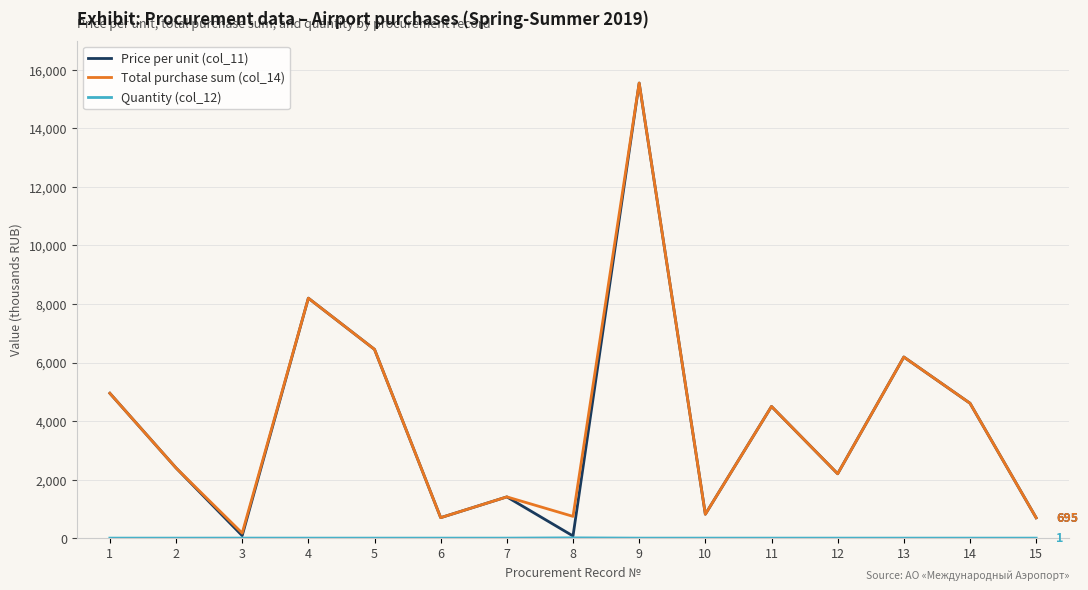

At how many categories does at least one series exceed 4047?

7